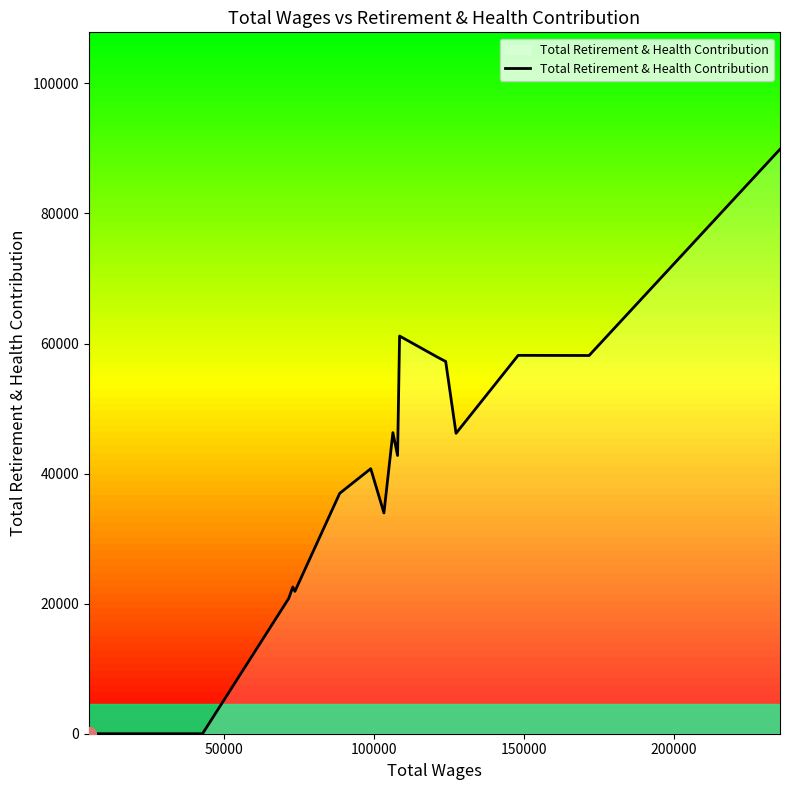

What is the difference between the maximum and minimum values?

89875